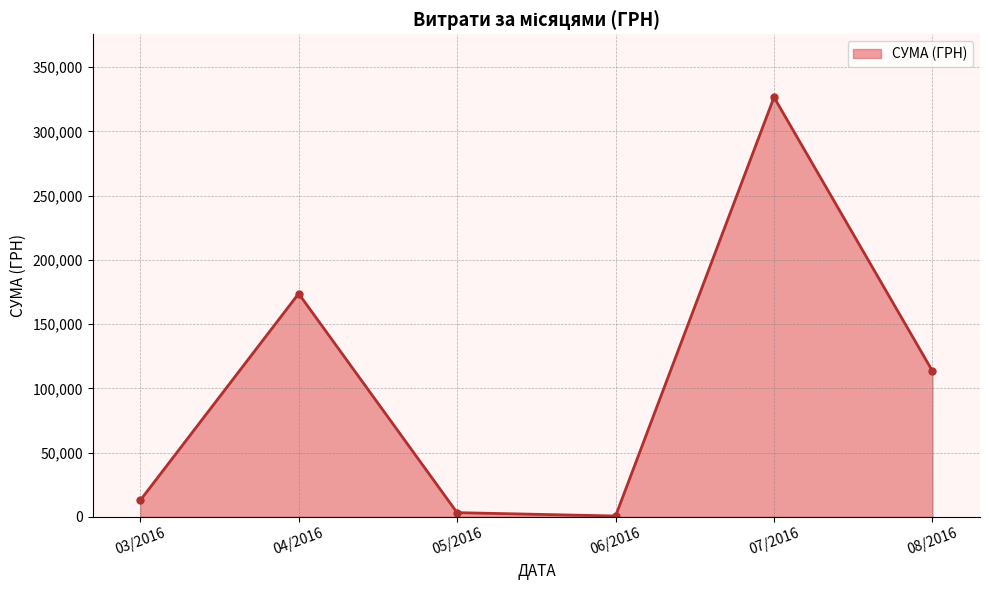

What is the maximum value shown in the chart?

326561.1